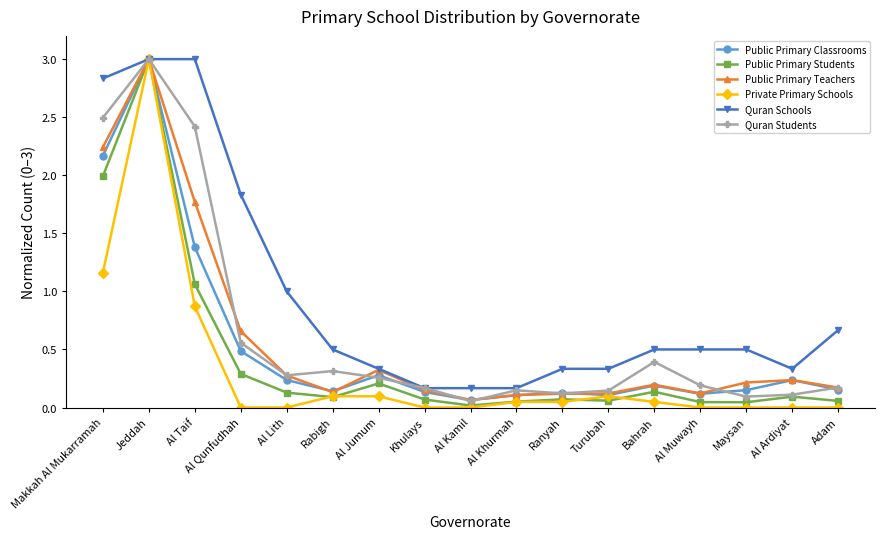

What is the highest value of the Public Primary Classrooms series?

3.0